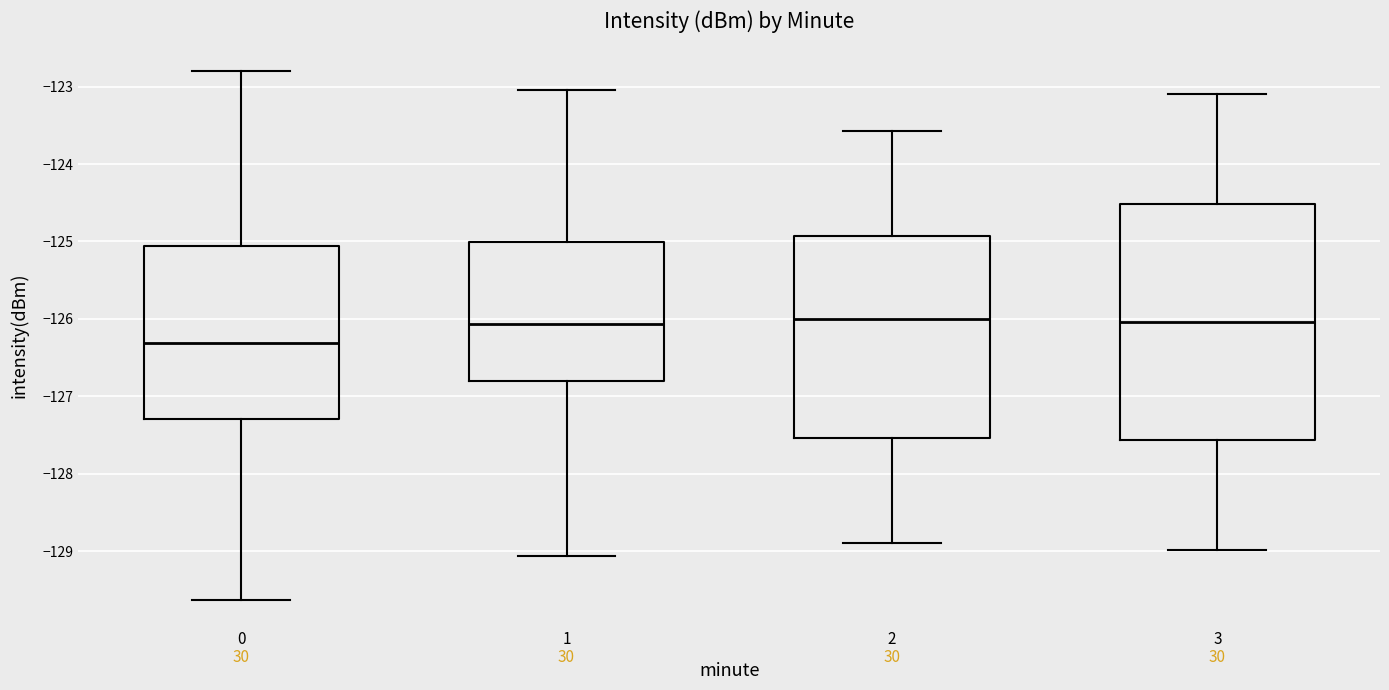

Comparing the boxes themselves (not the whiskers), which one is the tallest?

3